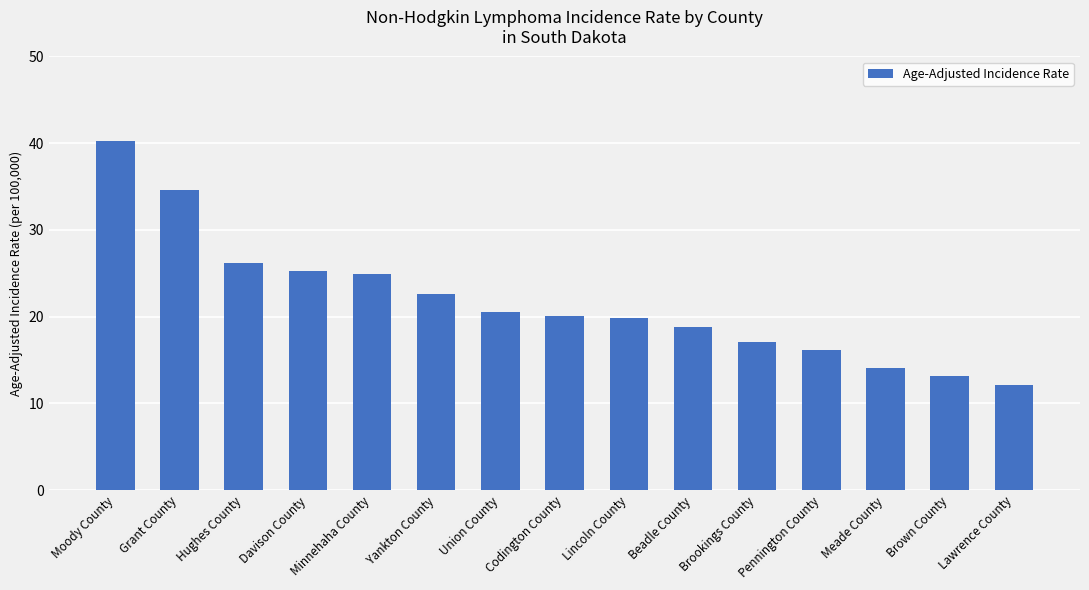

The value at Lincoln County is 12.1. True or false?

False